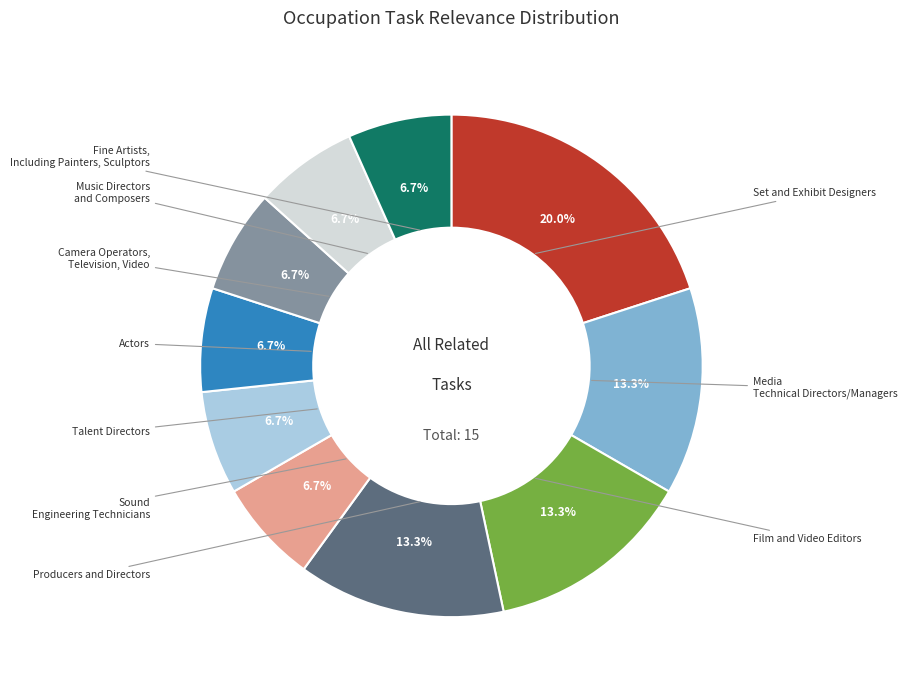

Is there any slice that represents more than half of the pie?

No